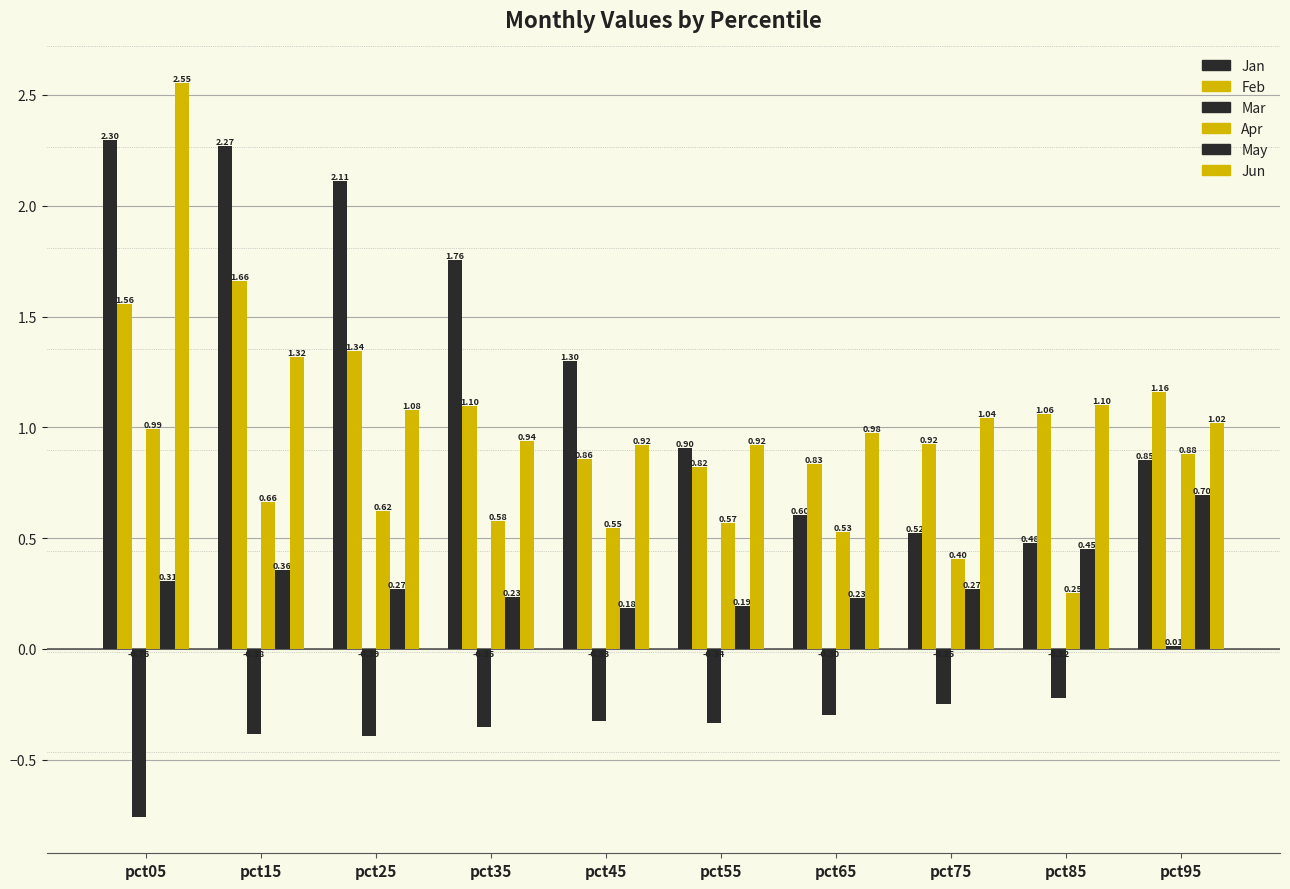

Is the value of May at pct75 greater than the value of Feb at pct75?

No